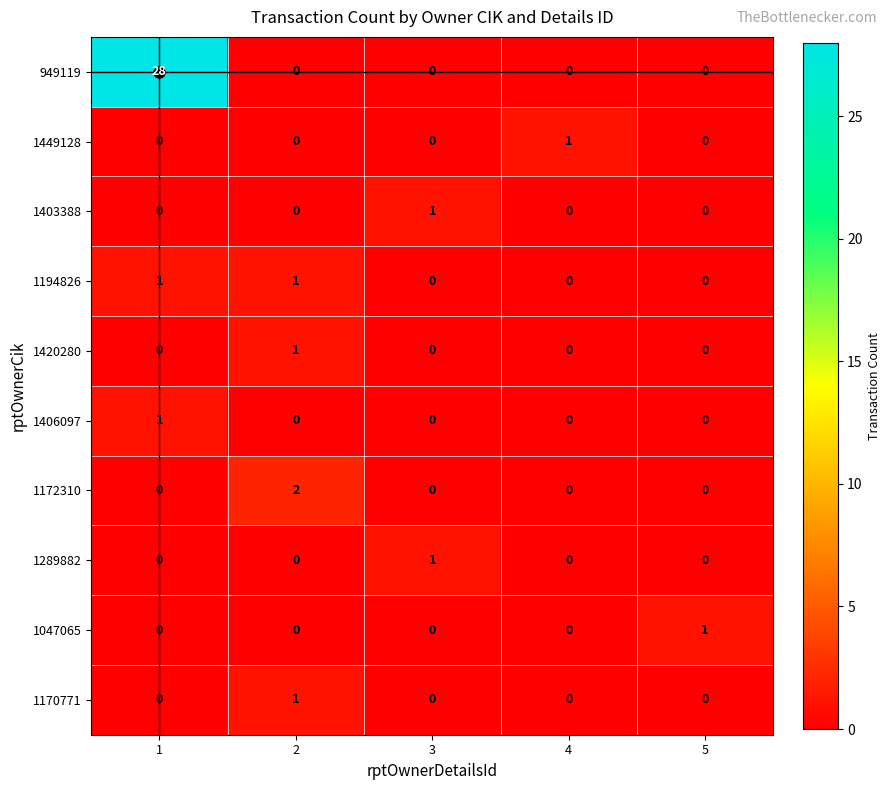

What is the difference between the maximum and second lowest values in the 949119 series?

28